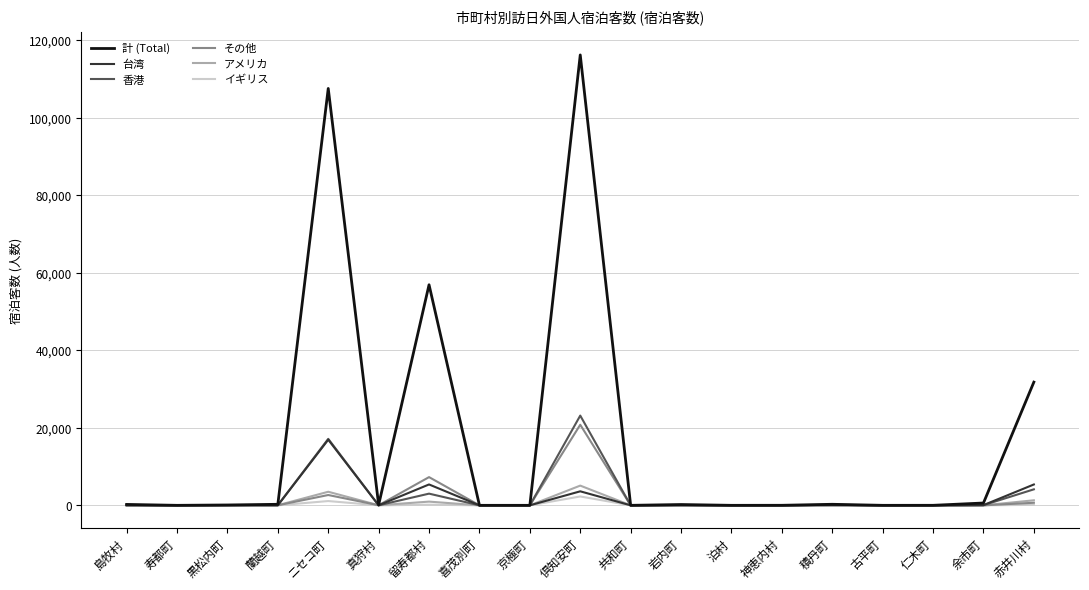

What are all the series names shown in the legend?

計 (Total), 台湾, 香港, その他, アメリカ, イギリス